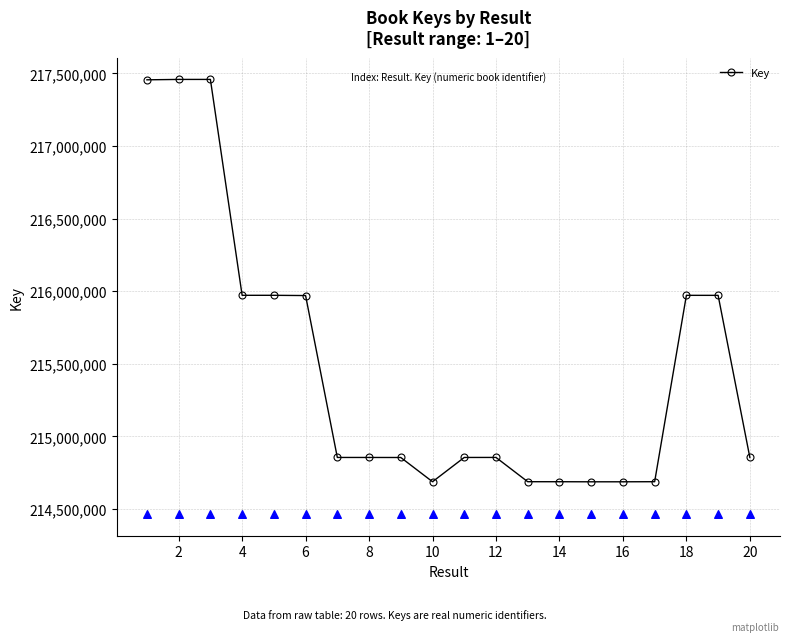

True or false: Key has more than 1 interior local peaks.

True